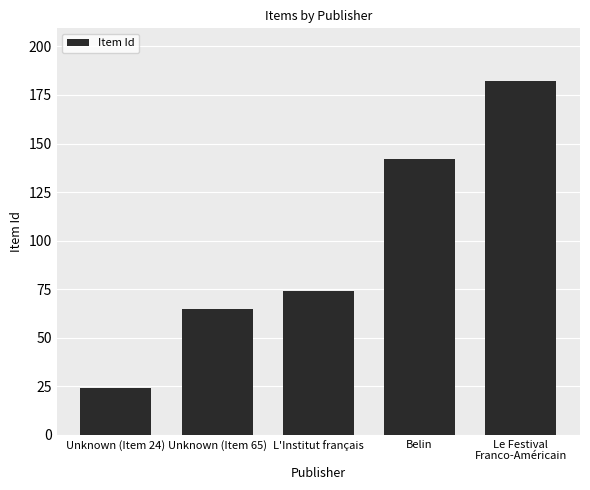

What is the label of the 1st bar from the left?

Unknown (Item 24)